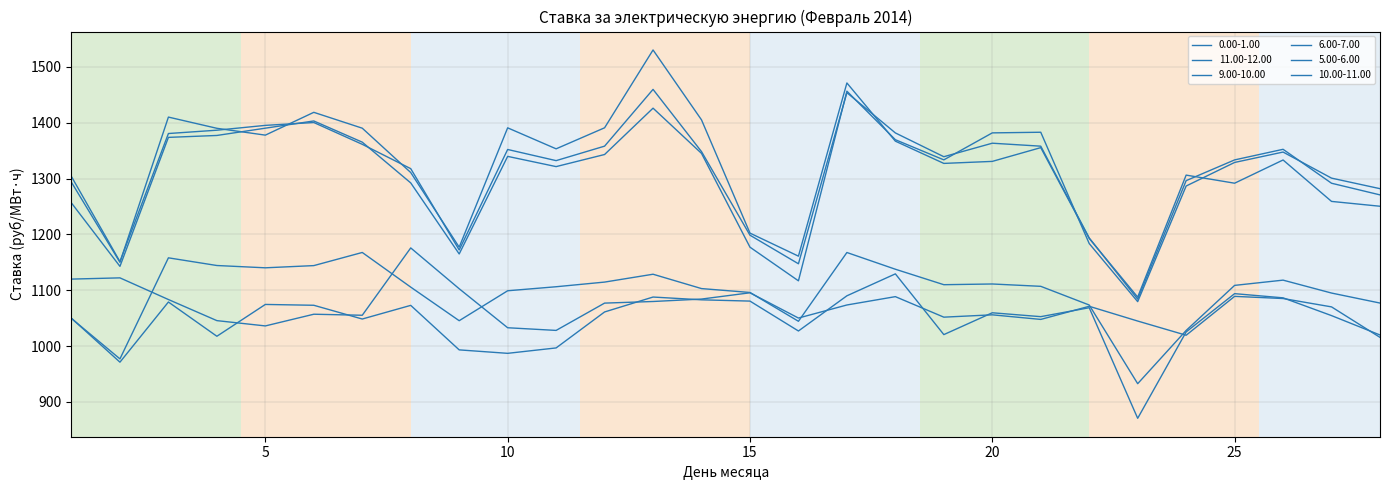

Does the chart have visible grid lines?

Yes